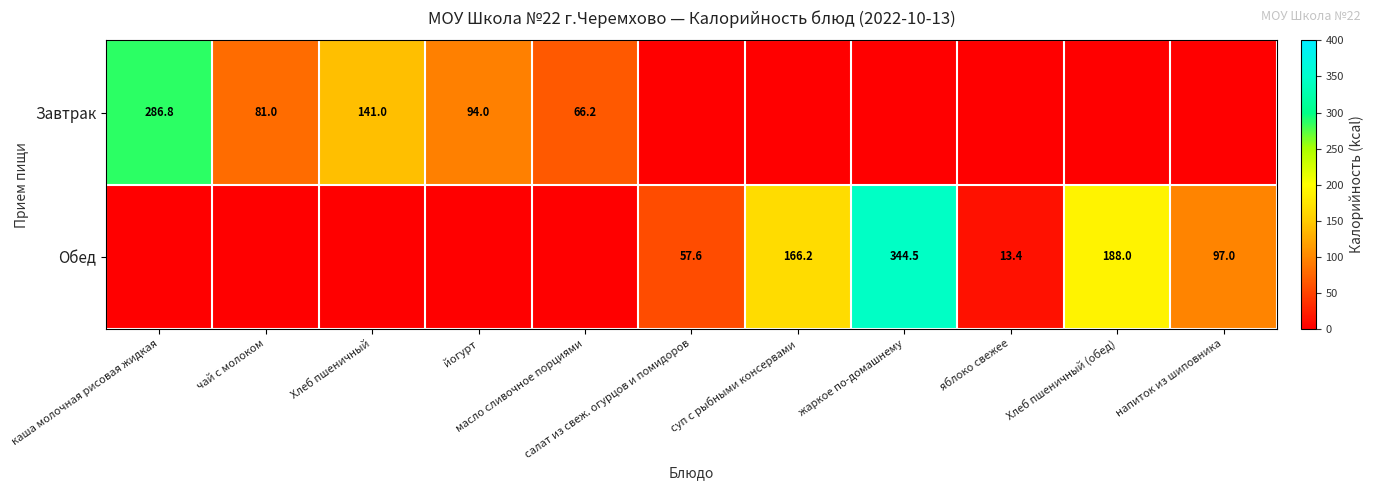

At which label does Завтрак reach its minimum?

салат из свеж. огурцов и помидоров